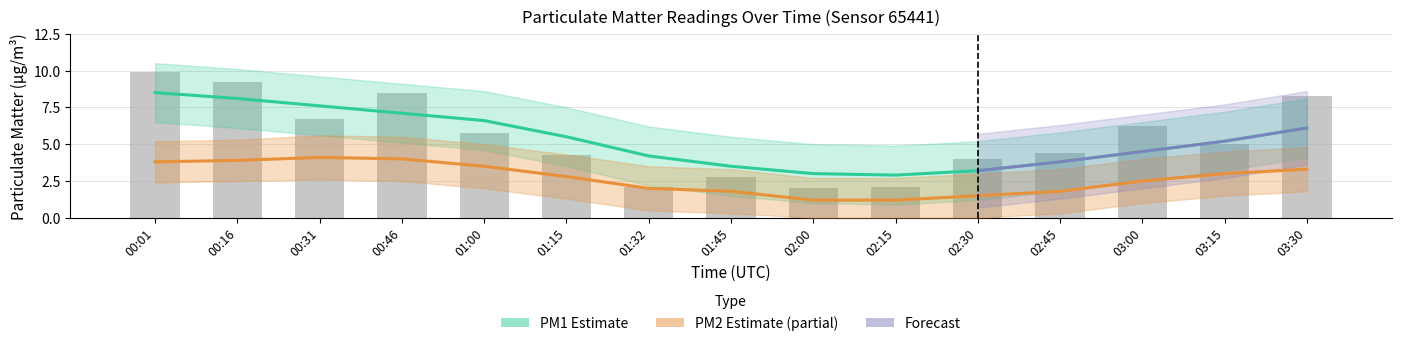

Where is the data nearest to the value 5?

03:15